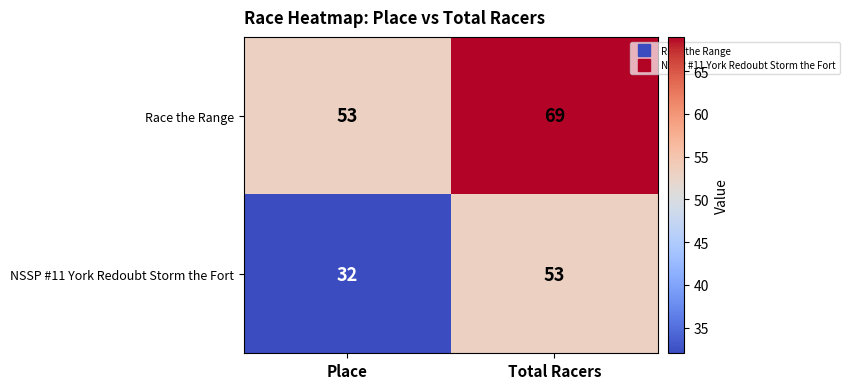

What is the spread (max minus min) of values at Place?

21